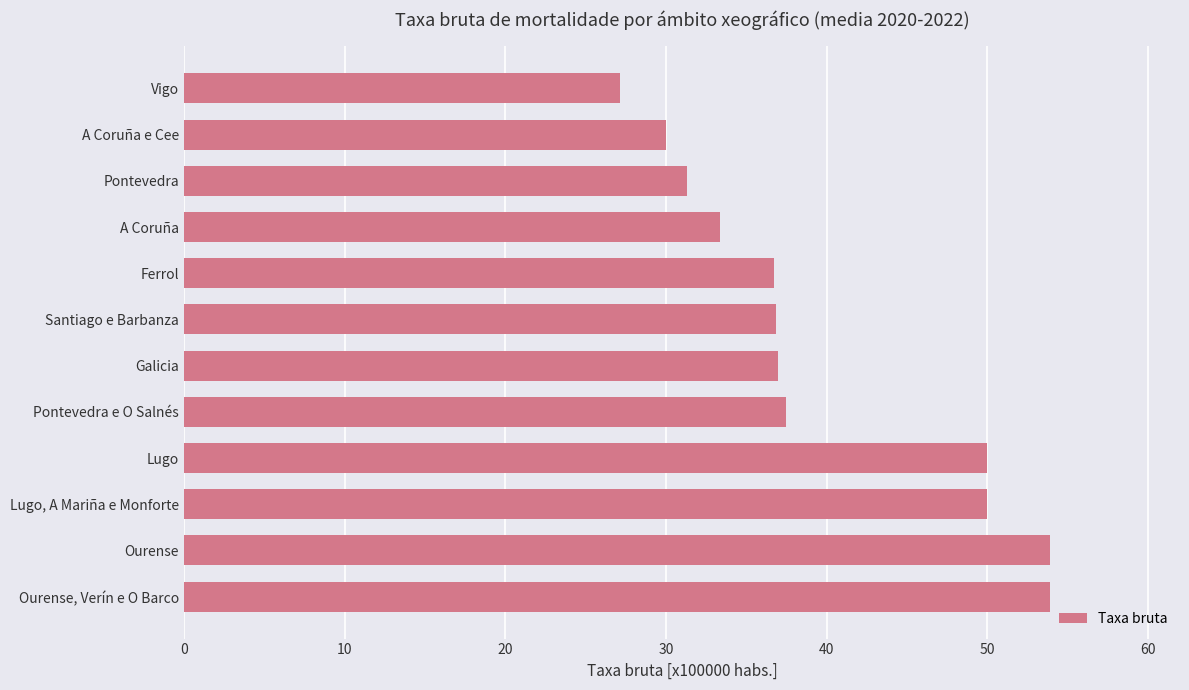

How many data points are above 36?

8